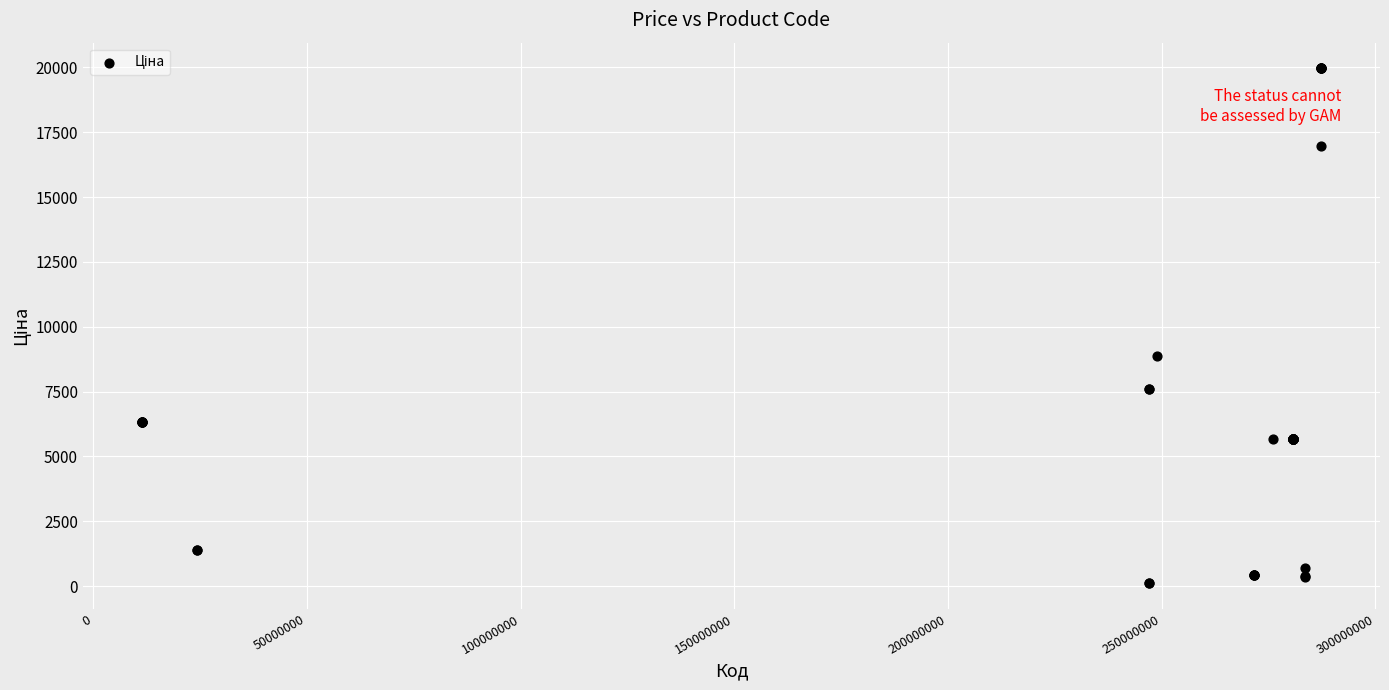

What Y value in the scatter plot is closest to 10039?

8856.7